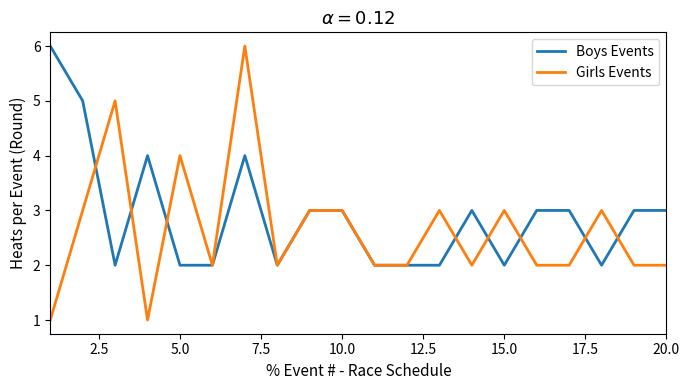

Does the chart have visible grid lines?

No